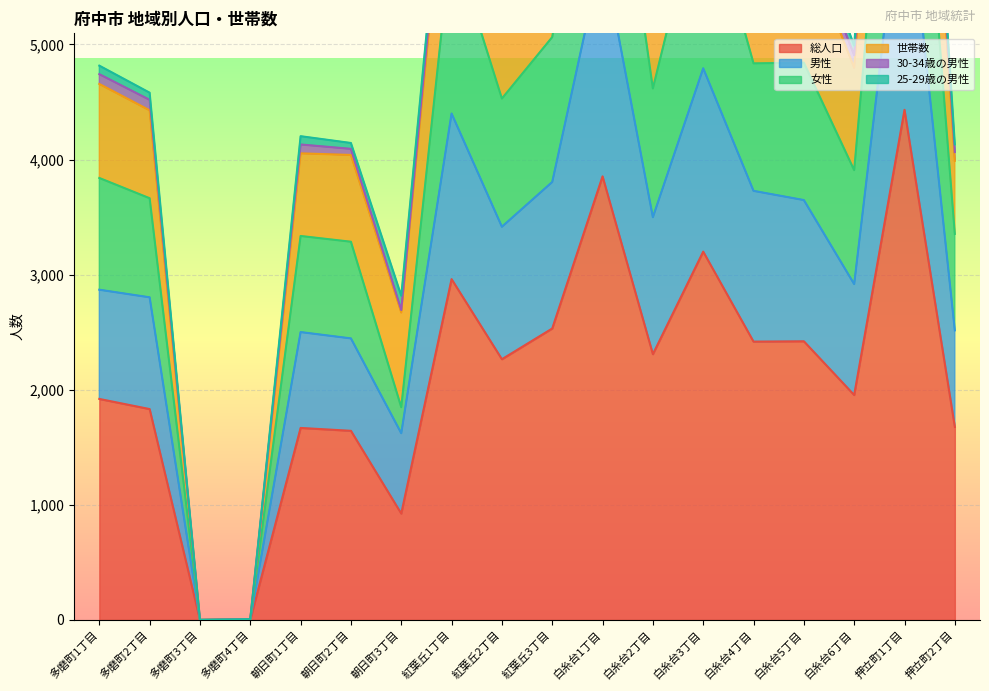

Which category has the highest value in the 総人口 series?

押立町1丁目